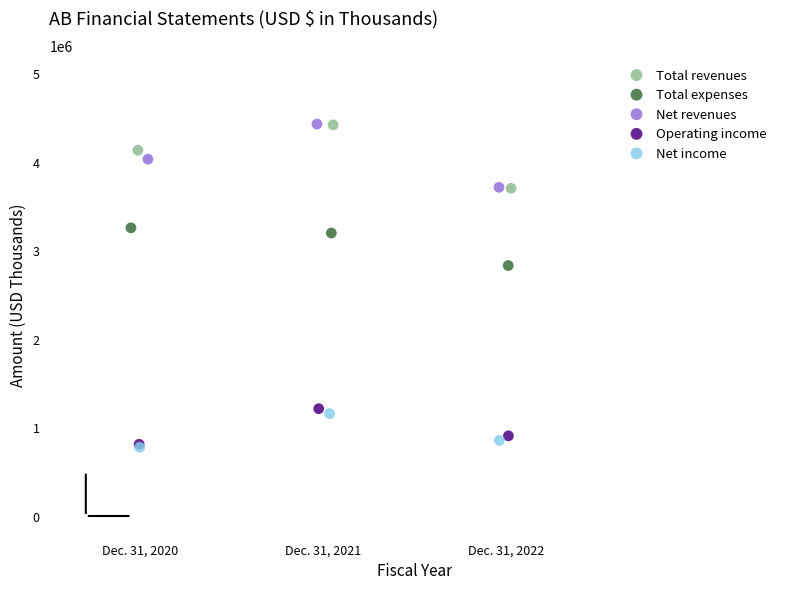

Which series has the widest spread of Y values?

Total revenues